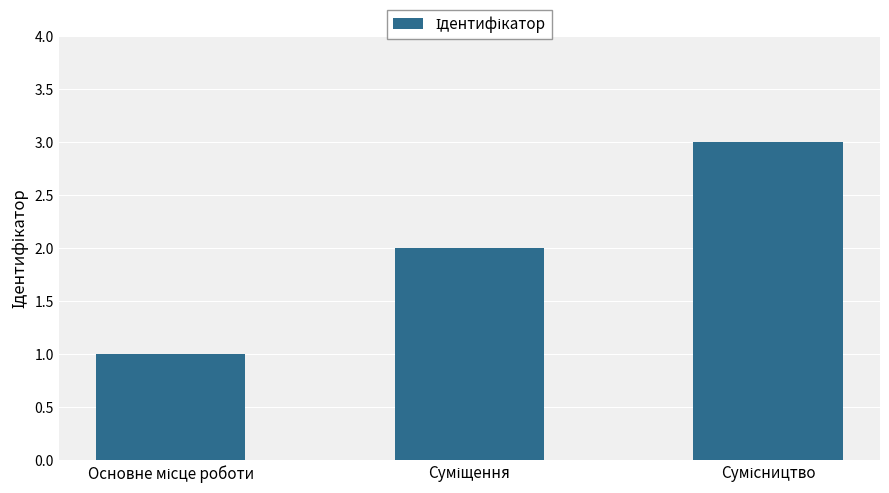

What is the value of the 3rd bar from the left?

3